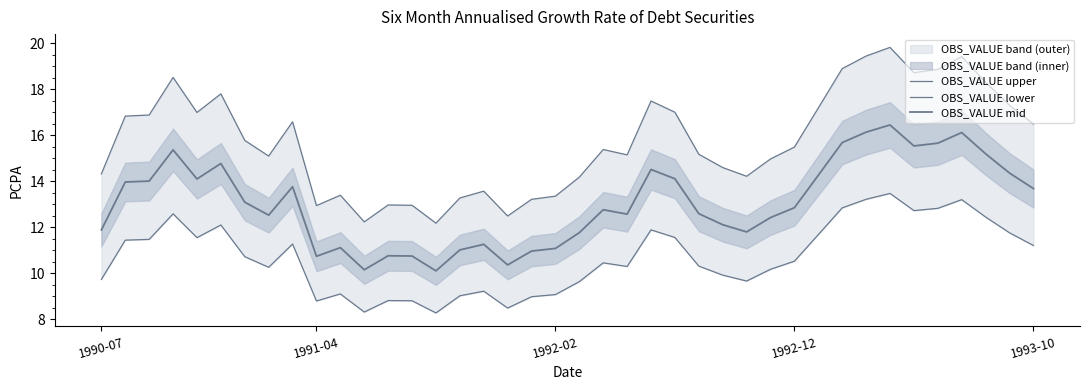

True or false: OBS_VALUE upper and OBS_VALUE mid intersect in this chart.

False